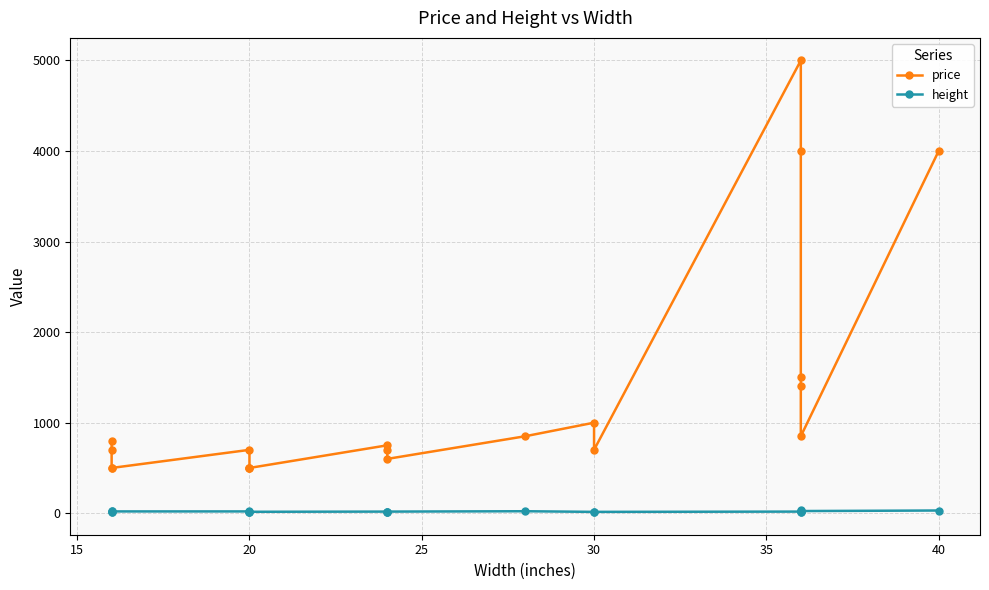

How many lines are shown in the chart?

2